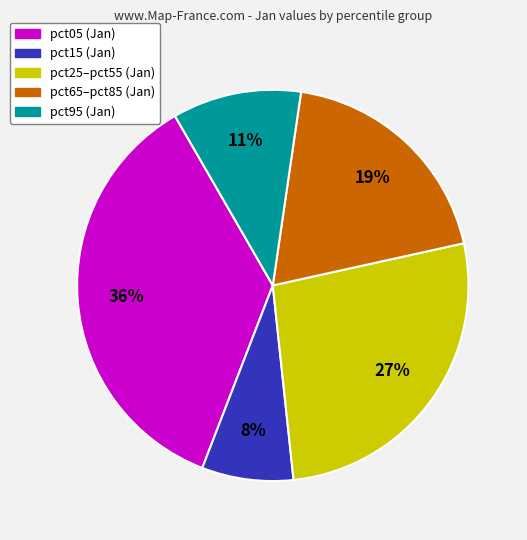

To the nearest percent, what is the average slice percentage?

20%